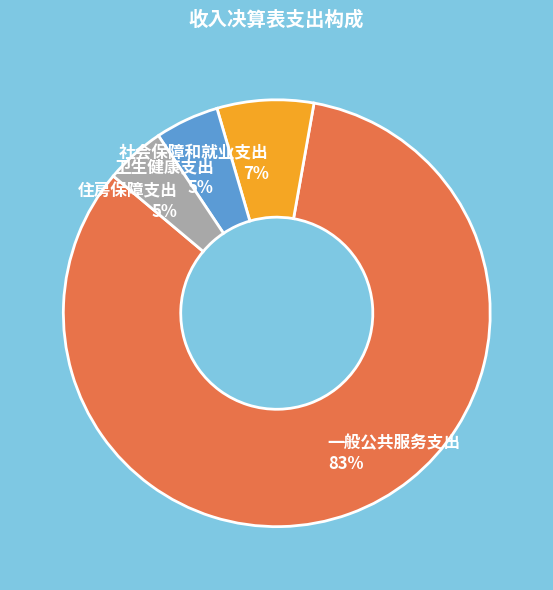

Count the number of slices in the pie.

4